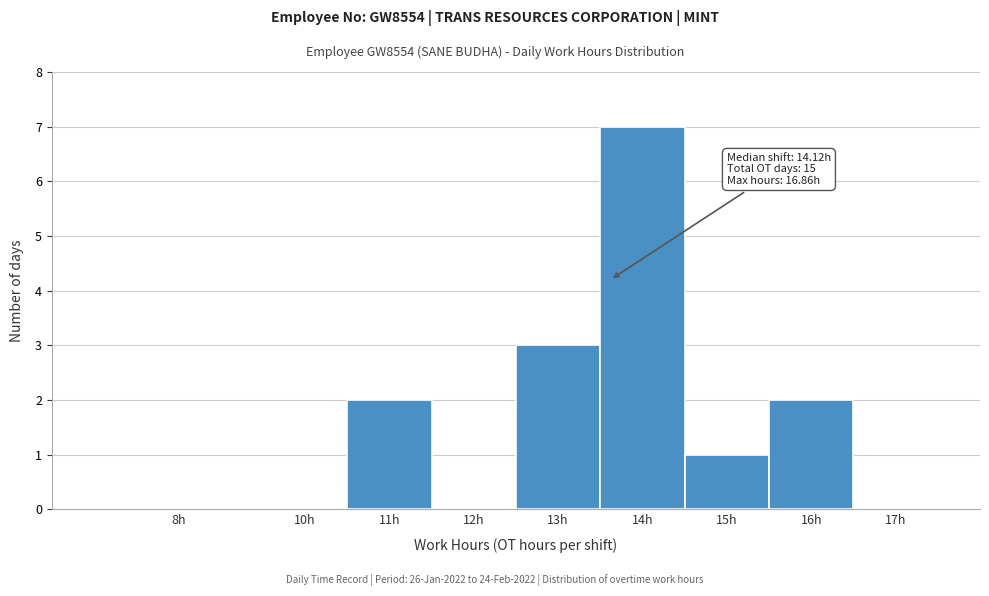

Reading right to left, transcribe all the data shown in this chart.

17h=0	16h=2	15h=1	14h=7	13h=3	12h=0	11h=2	10h=0	8h=0